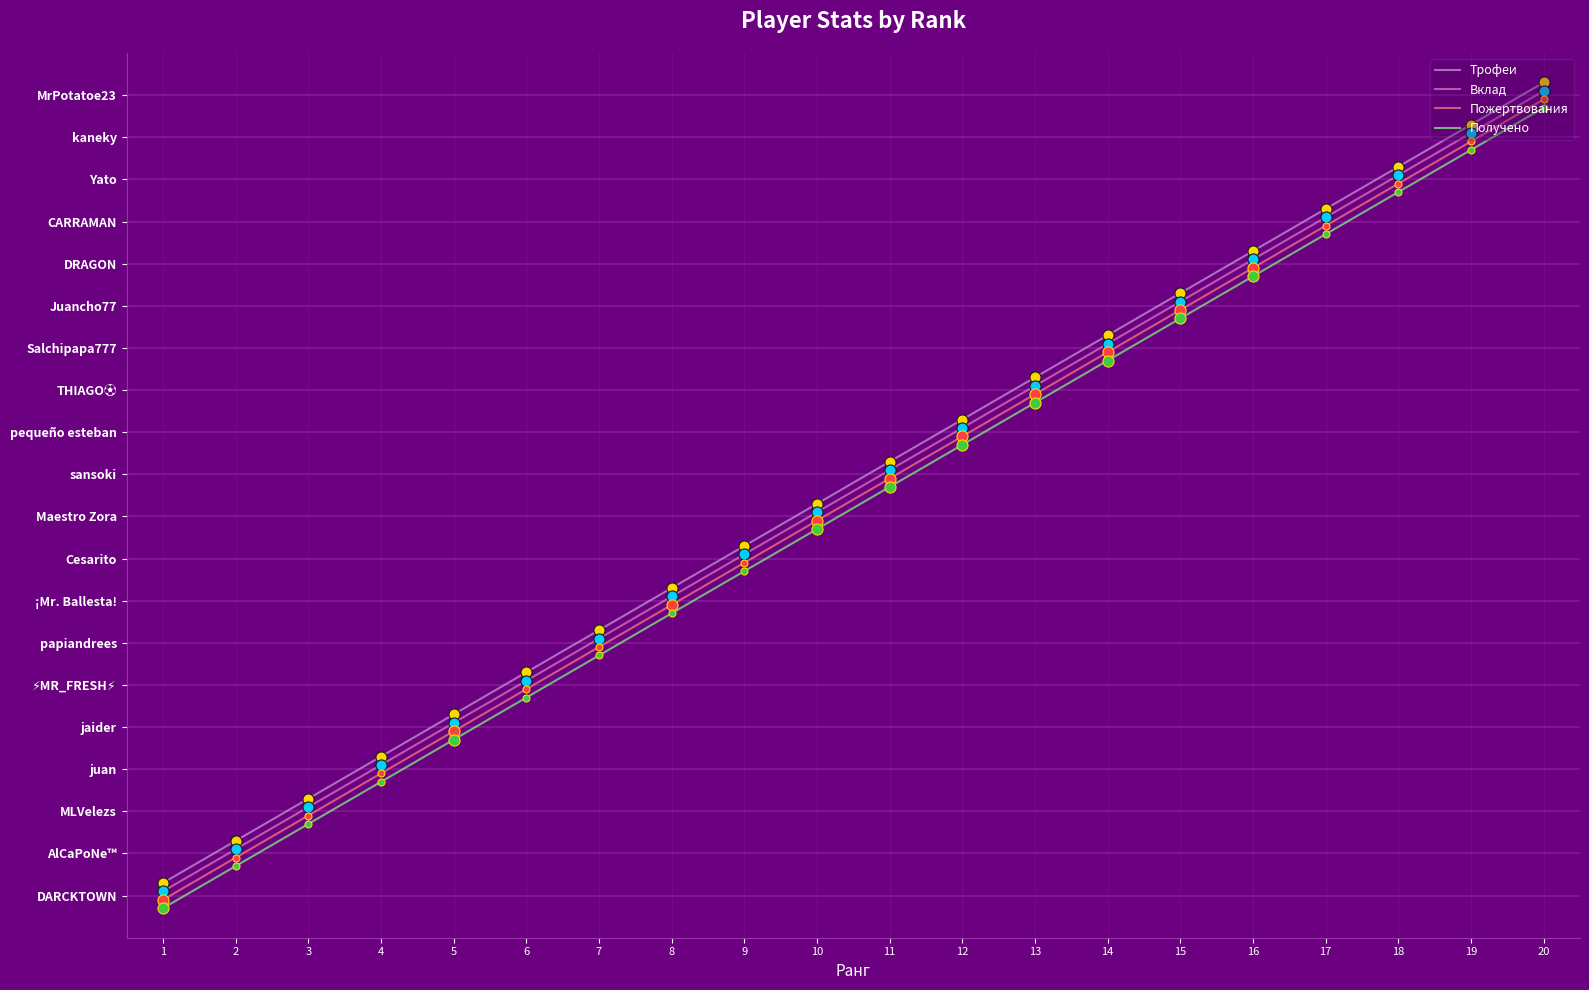

True or false: Пожертвования and Трофеи cross at least once.

False